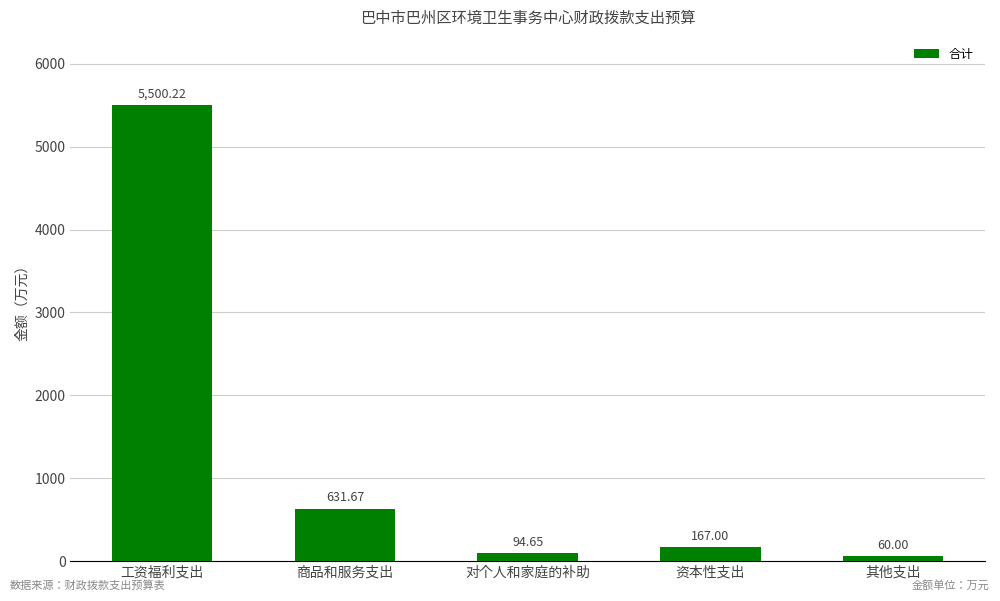

What is the label of the 1st bar from the right?

其他支出